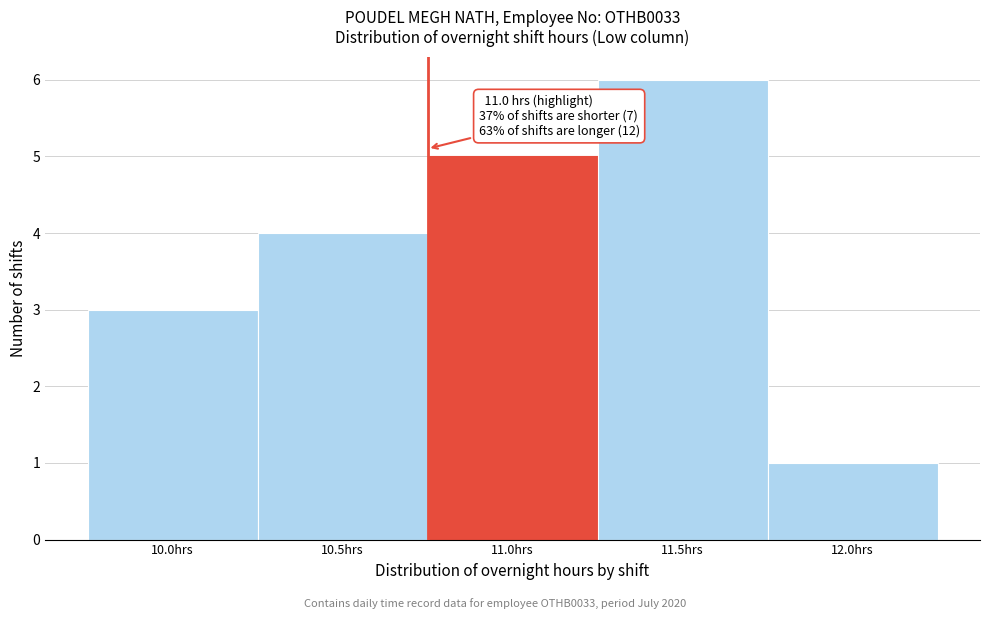

Reading right to left, what are all the values shown in this chart?

1	6	5	4	3